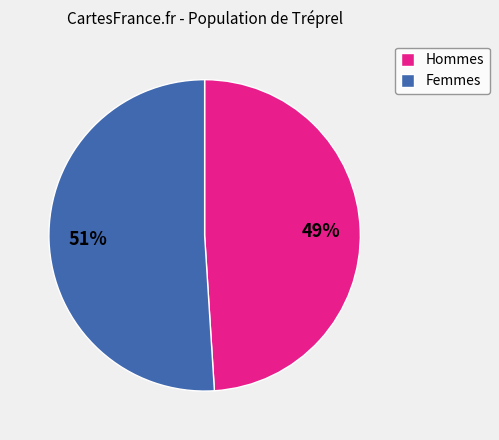

Is there a majority slice in this chart?

Yes